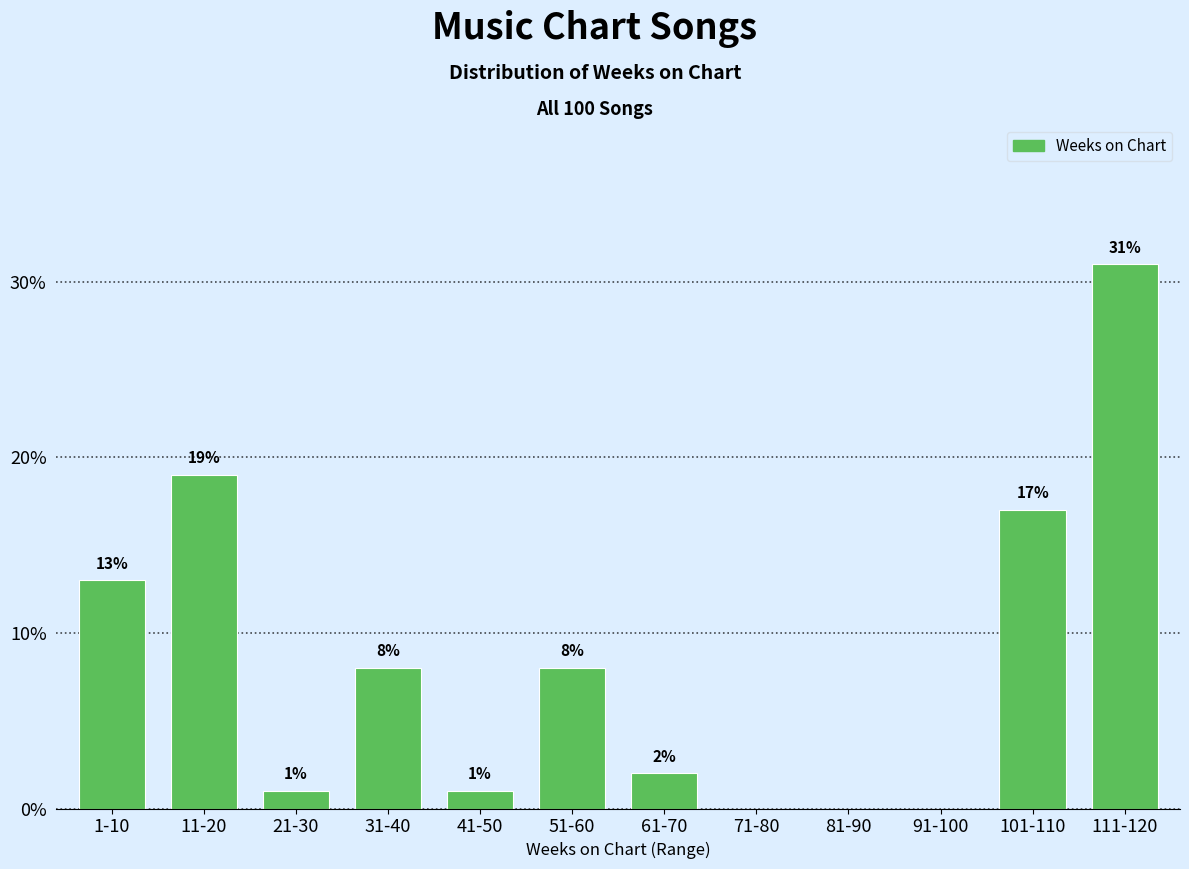

Reading left to right, extract all data points from this chart.

1-10=13	11-20=19	21-30=1	31-40=8	41-50=1	51-60=8	61-70=2	71-80=0	81-90=0	91-100=0	101-110=17	111-120=31